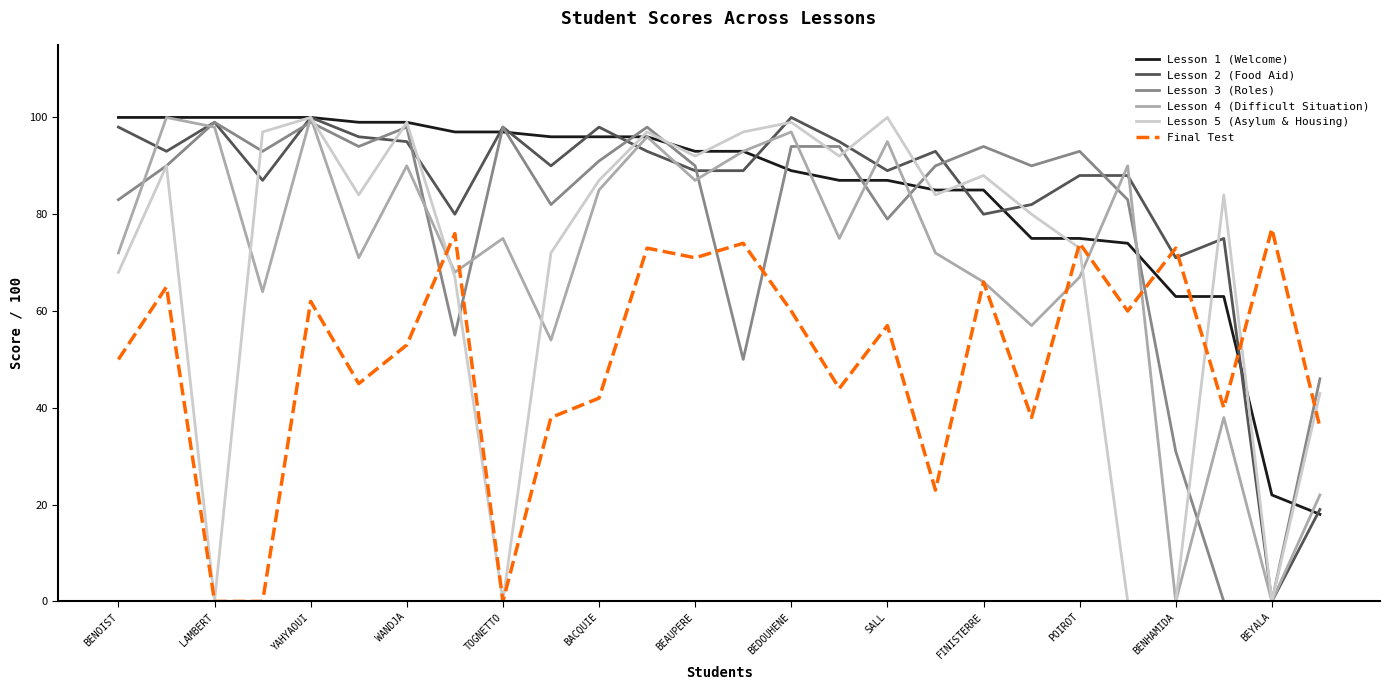

What is the greatest value displayed?

100